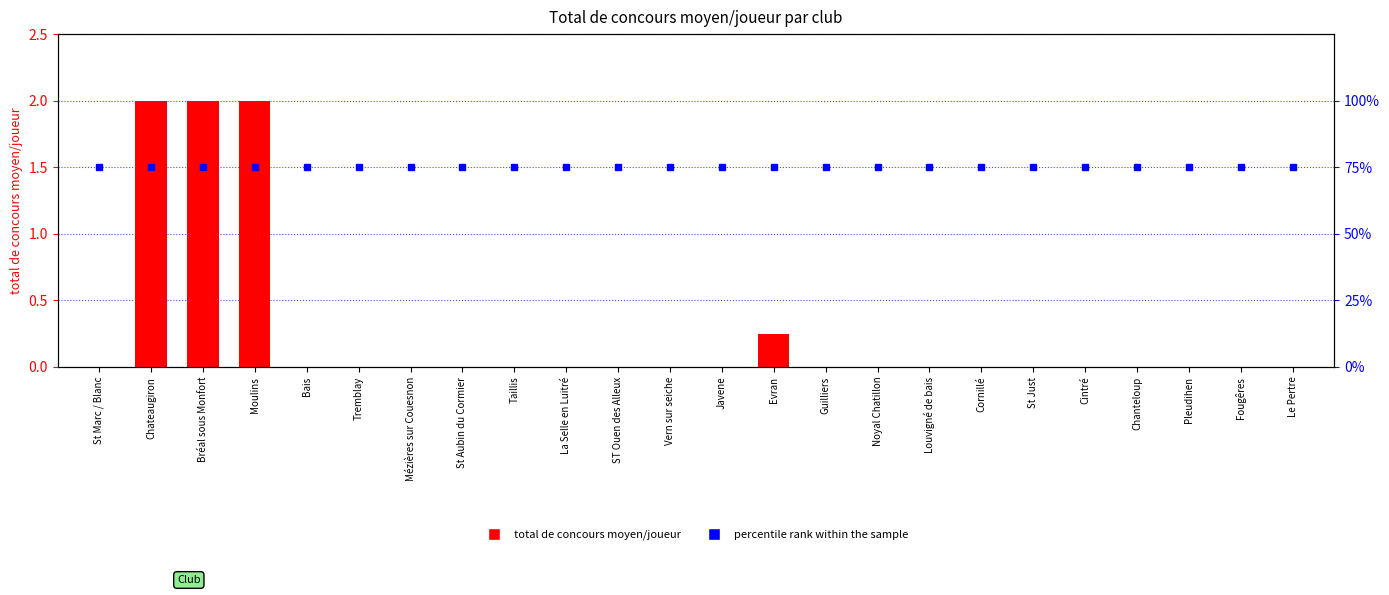

What is the label of the 6th bar from the left?

Tremblay